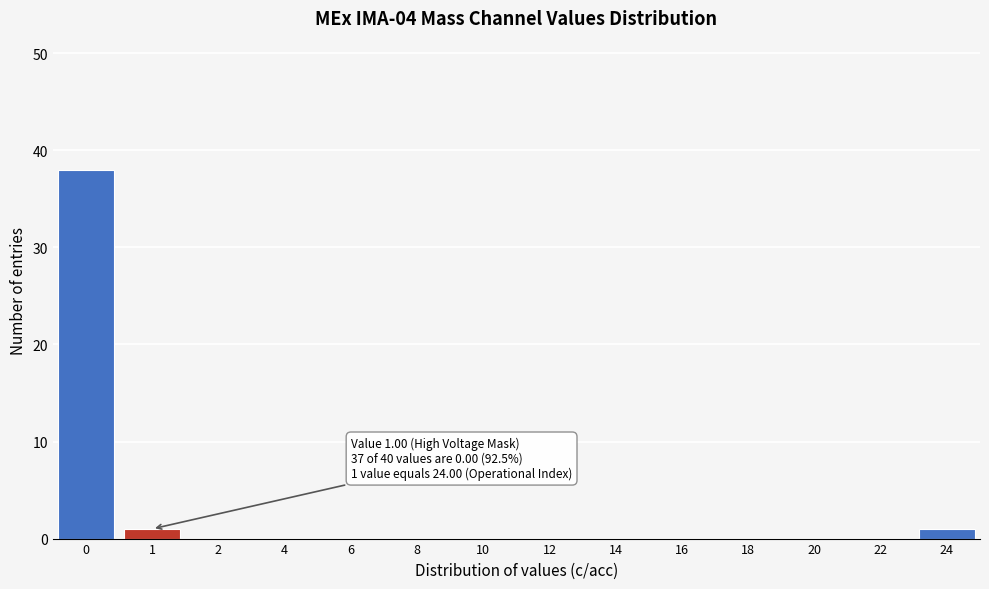

Reading left to right, transcribe all the data shown in this chart.

0=38	1=1	2=0	4=0	6=0	8=0	10=0	12=0	14=0	16=0	18=0	20=0	22=0	24=1